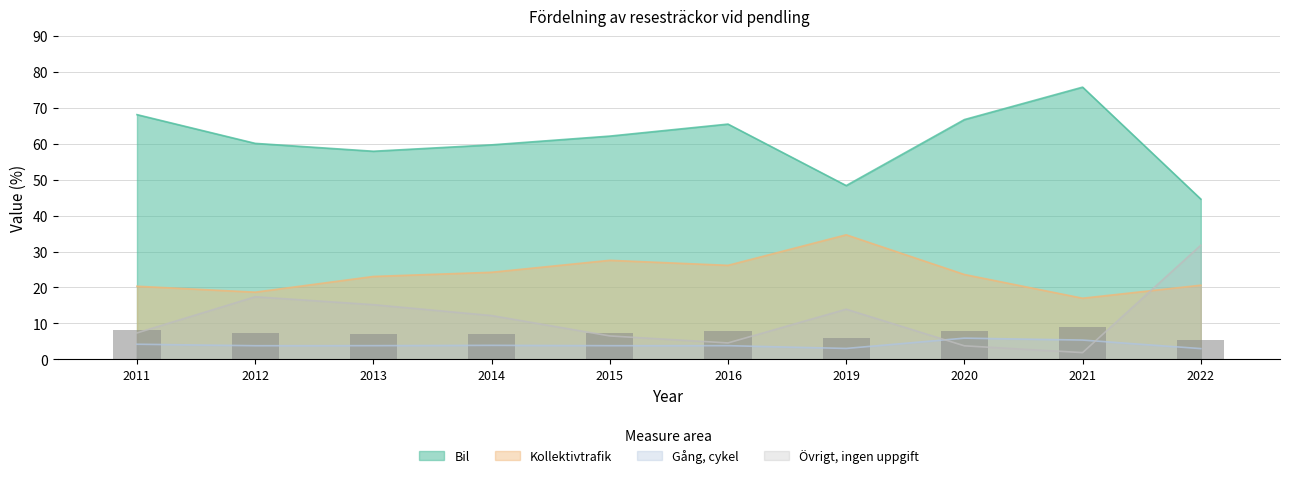

Rank the series by their maximum value, from highest to lowest.

Bil, Kollektivtrafik, Övrigt, ingen uppgift, Gång, cykel